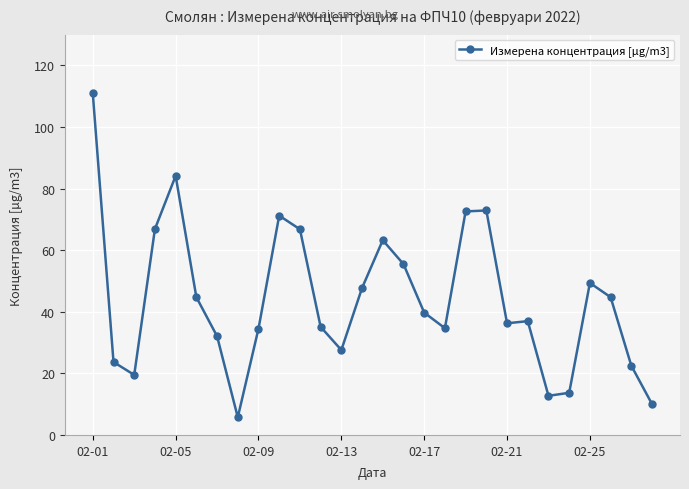

What is the smallest value displayed?

5.7